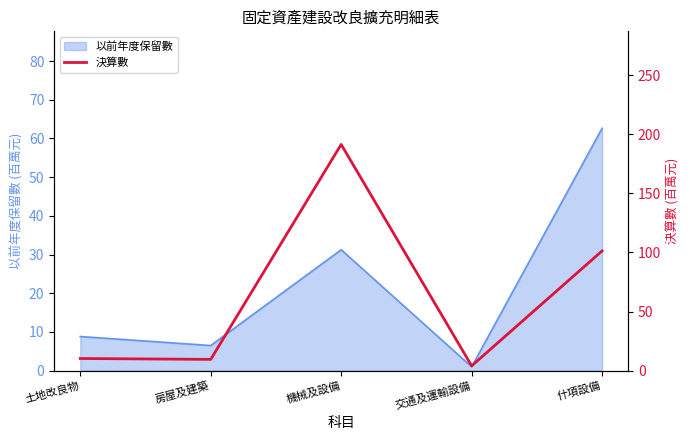

The chart shows a value of 191.5 at 機械及設備. True or false?

True